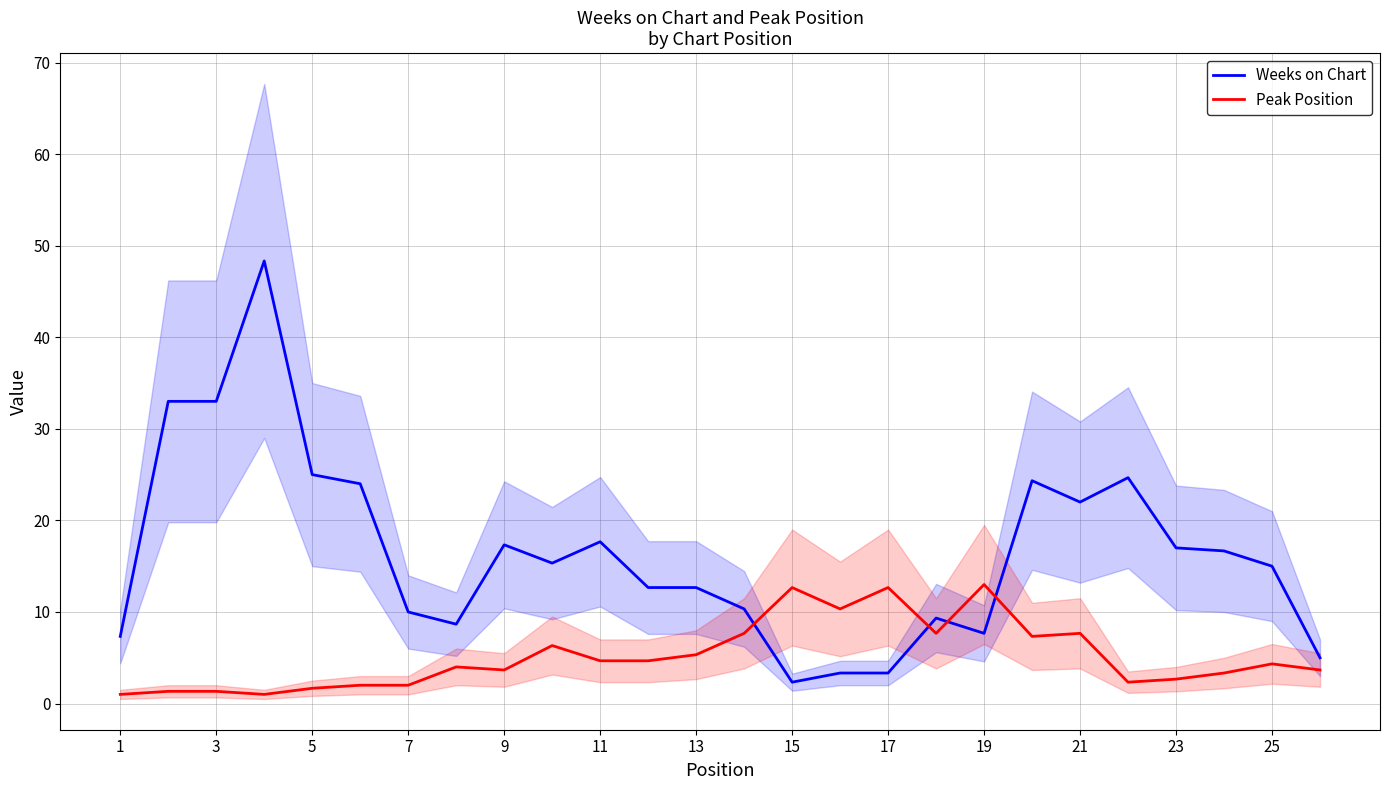

What is the sum of all Peak Position values?

134.3